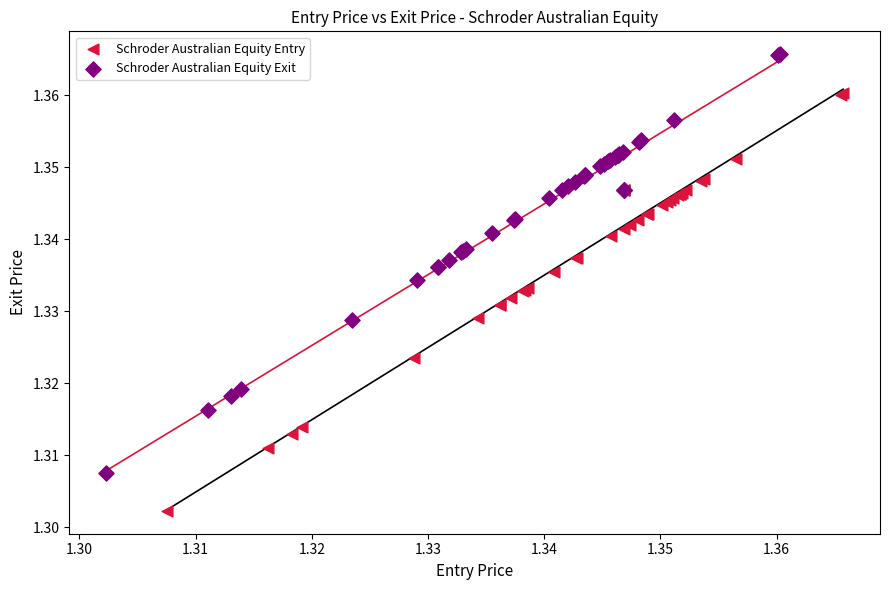

Which series reaches the minimum Y coordinate?

Schroder Australian Equity Entry